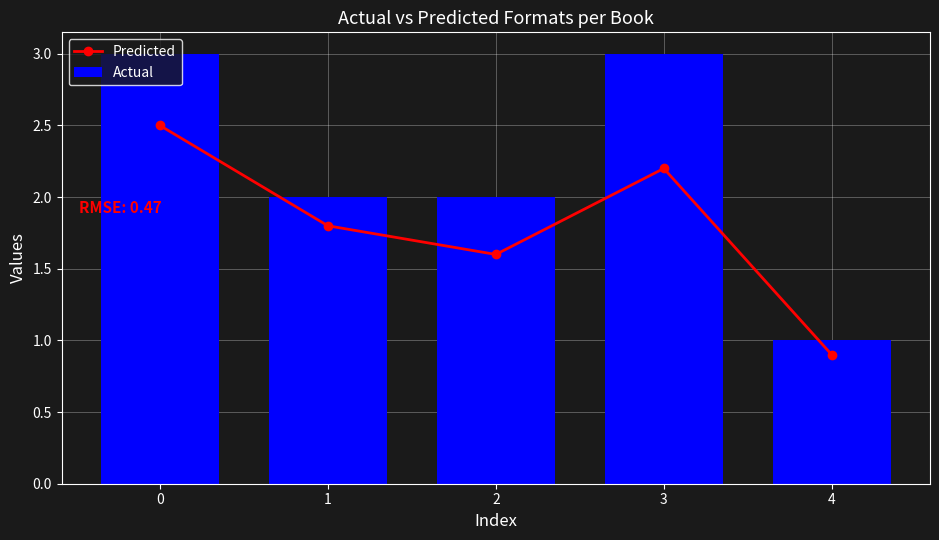

List the labels in order of Actual value, smallest first.

4, 1, 2, 0, 3